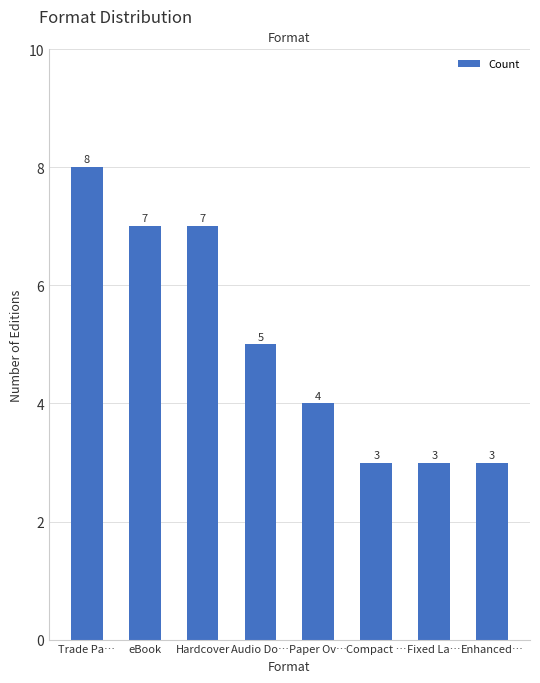

Count the number of data series in this chart.

1